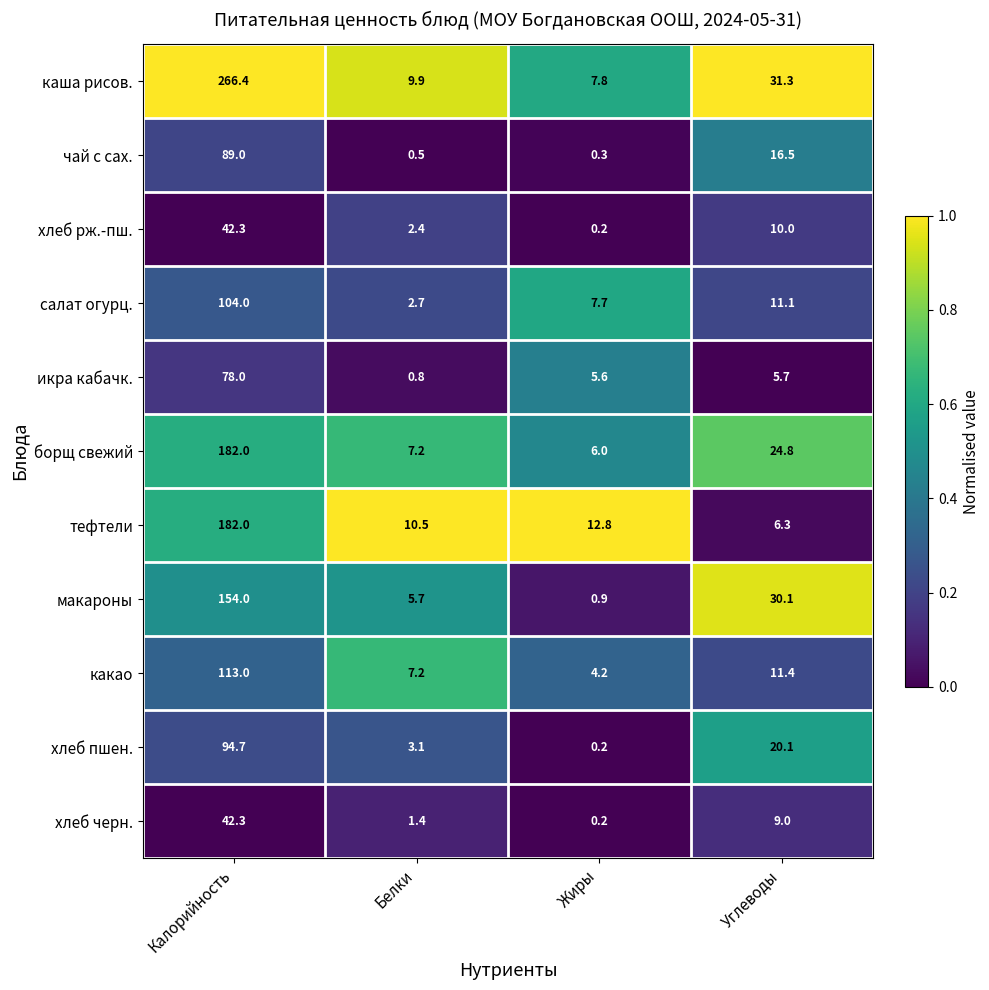

Rank the series at Углеводы from highest to lowest value.

каша рисов., макароны, борщ свежий, хлеб пшен., чай с сах., какао, салат огурц., хлеб рж.-пш., хлеб черн., тефтели, икра кабачк.